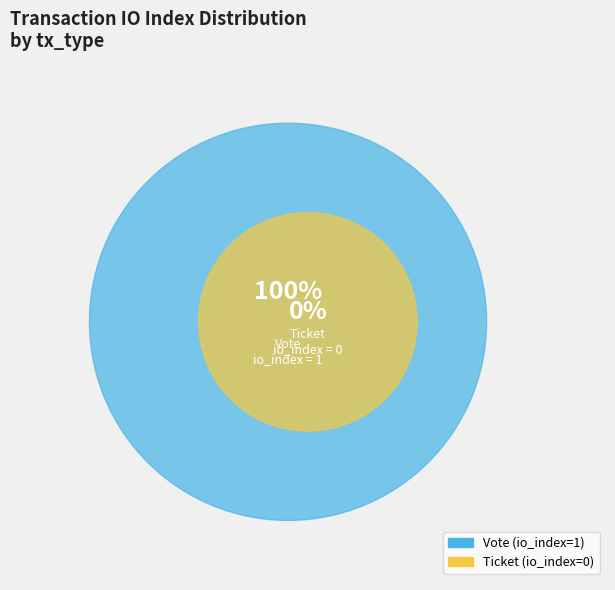

To the nearest percent, what is the difference between the Vote and Ticket slice percentages?

100%